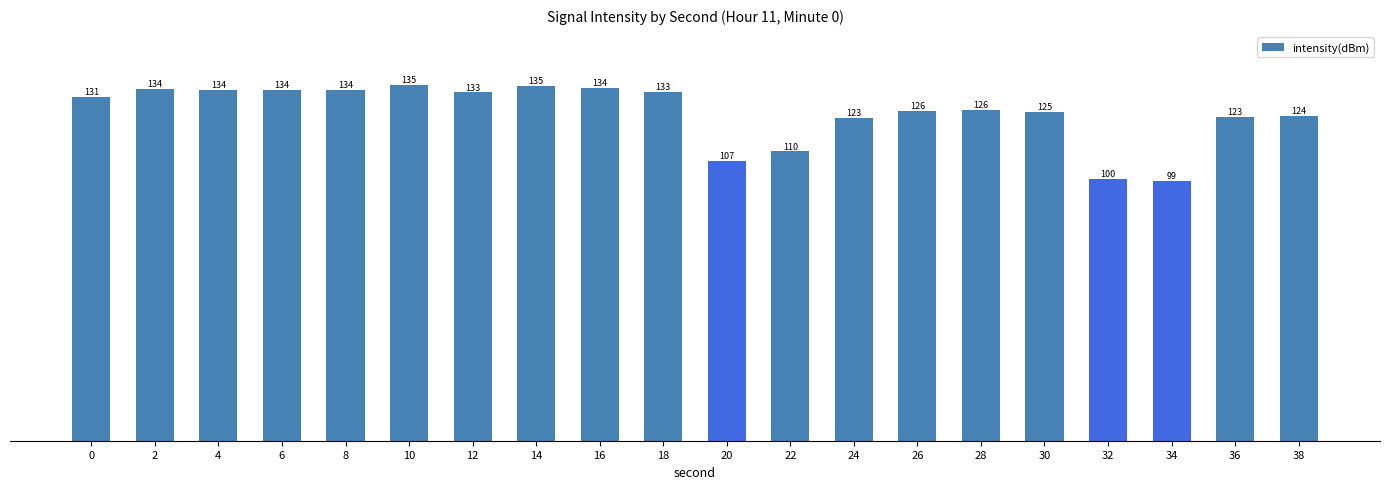

What is the greatest value displayed?

135.4